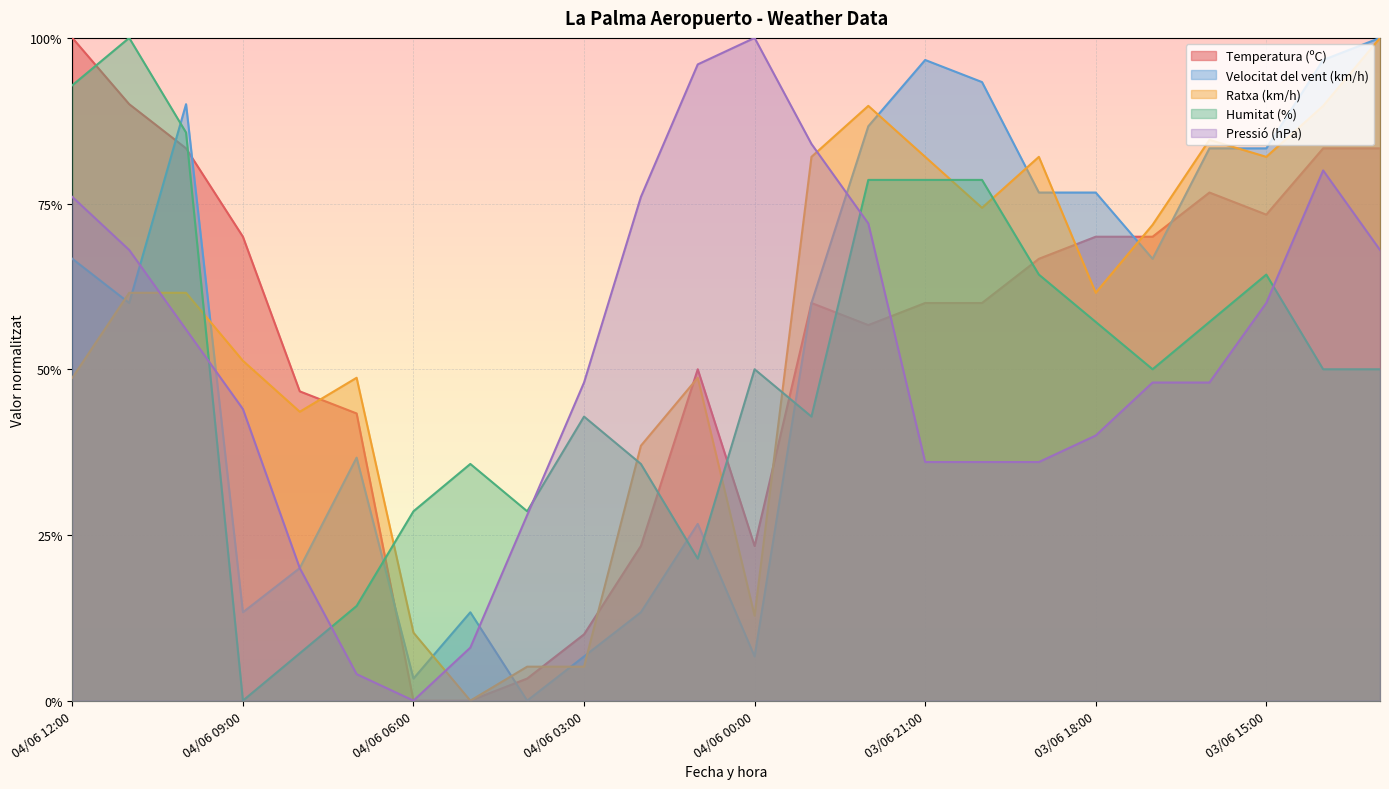

Which series has the widest spread of values?

Ratxa (km/h)